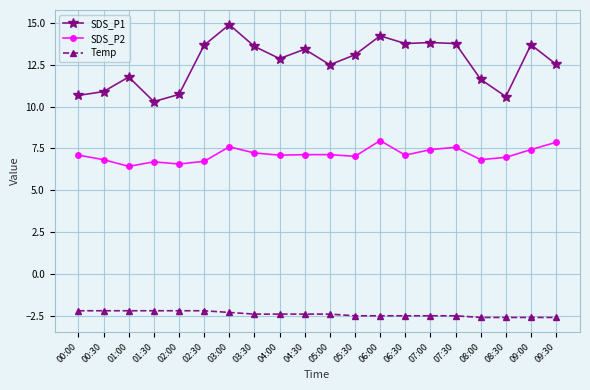

At which category is the sum across all series the highest?

03:00